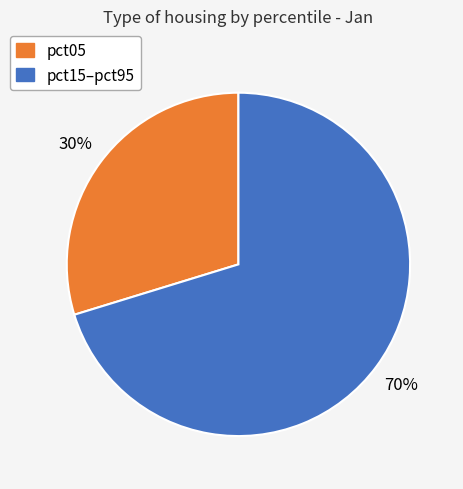

Is there a majority slice in this chart?

Yes